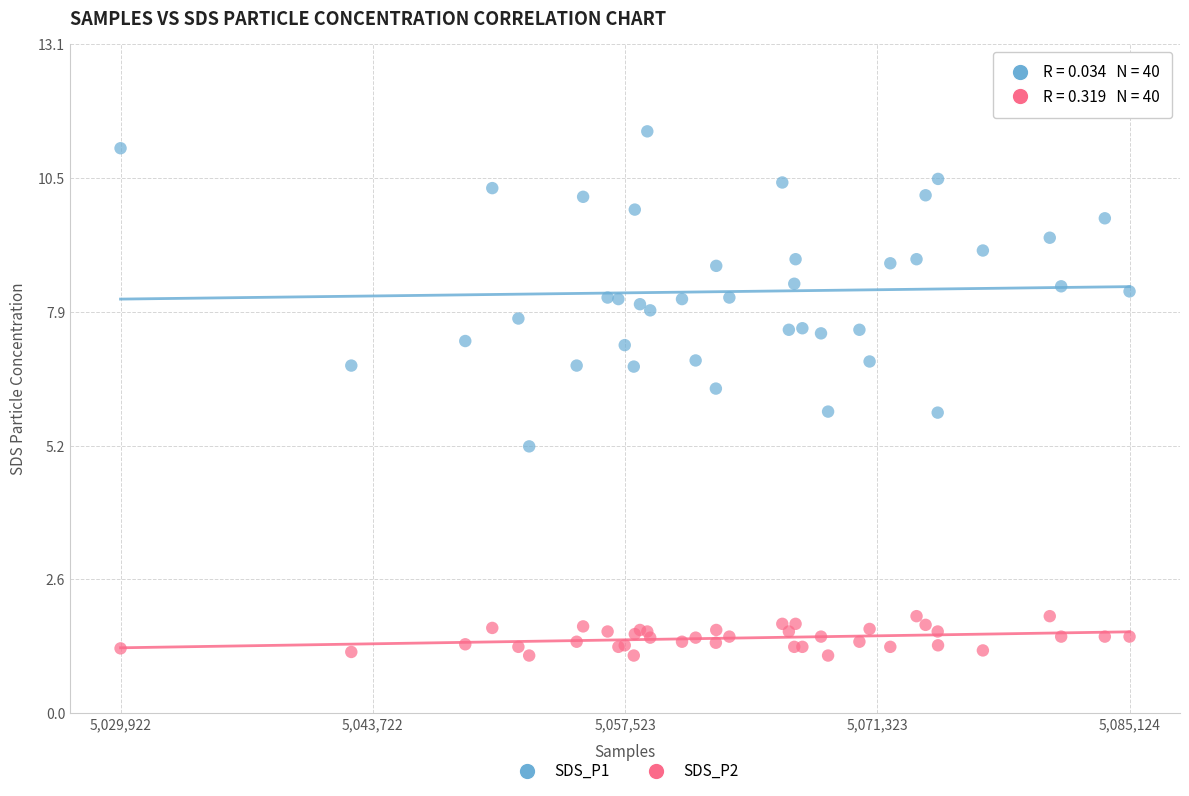

Which series contains the lowest Y value?

SDS_P2